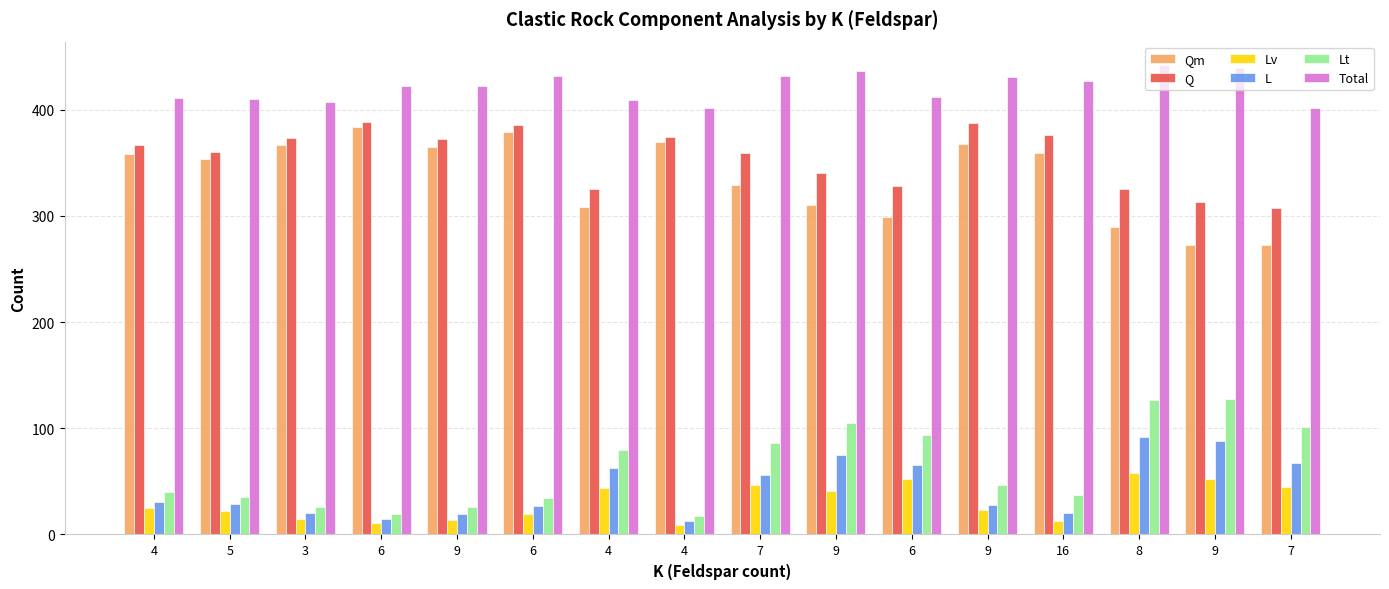

What is the spread (max minus min) of values at 4?

386